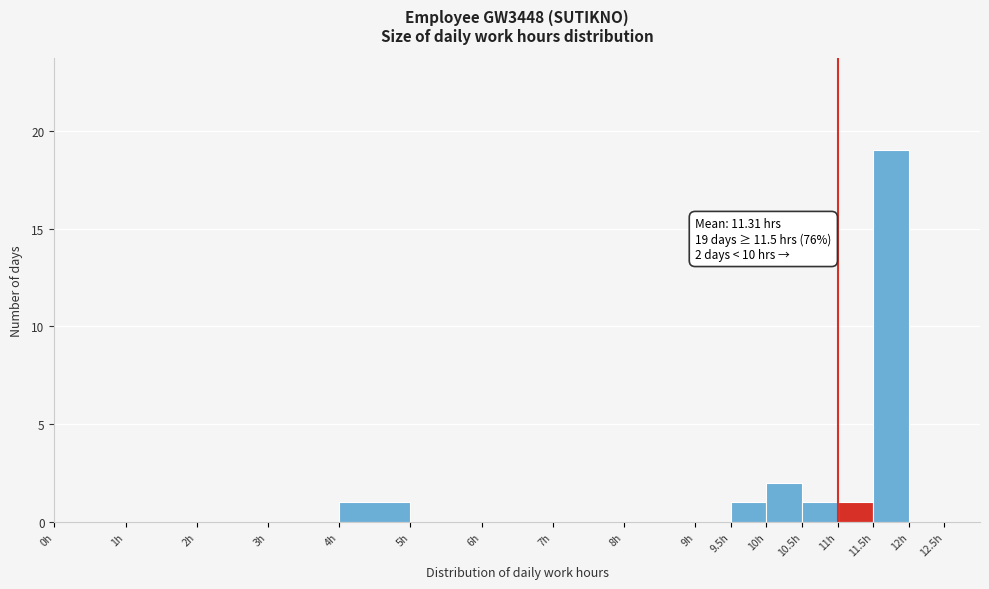

Over which range of the x-axis is the bar tallest?

11.5 to 12.0